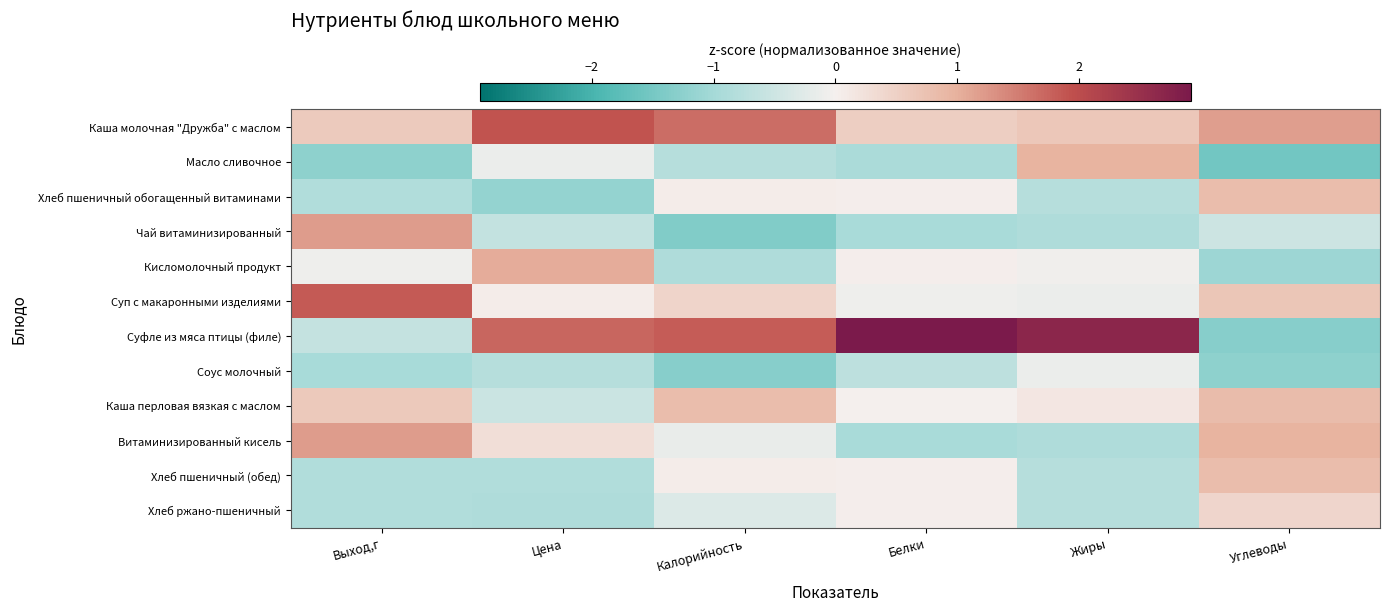

Which category has the lowest value across all series?

Углеводы